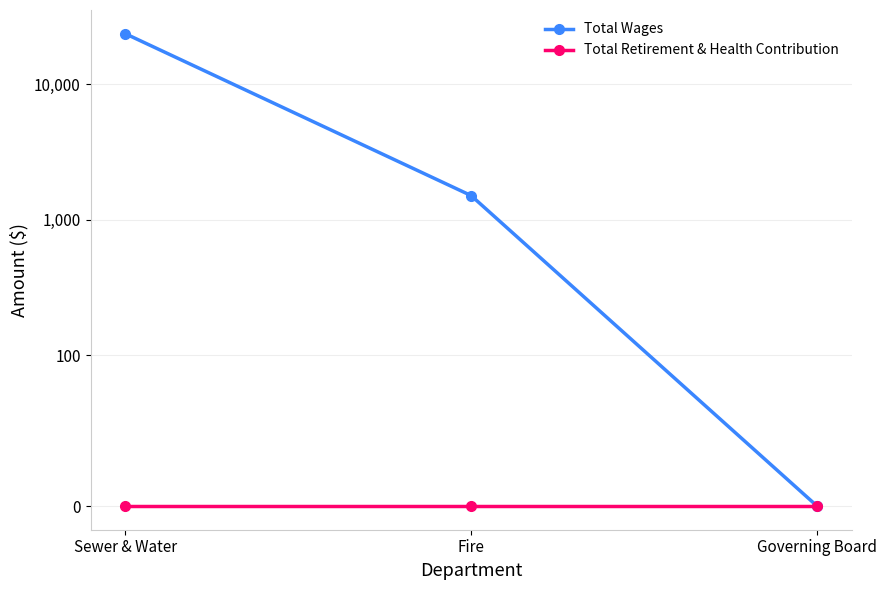

At how many categories does at least one series exceed 22342?

1